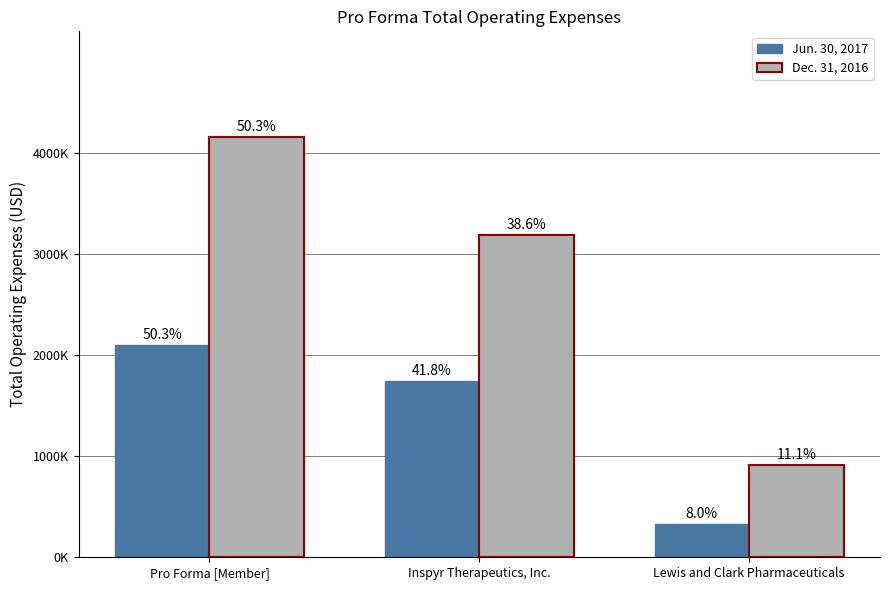

What position from the right is Inspyr Therapeutics, Inc.?

2